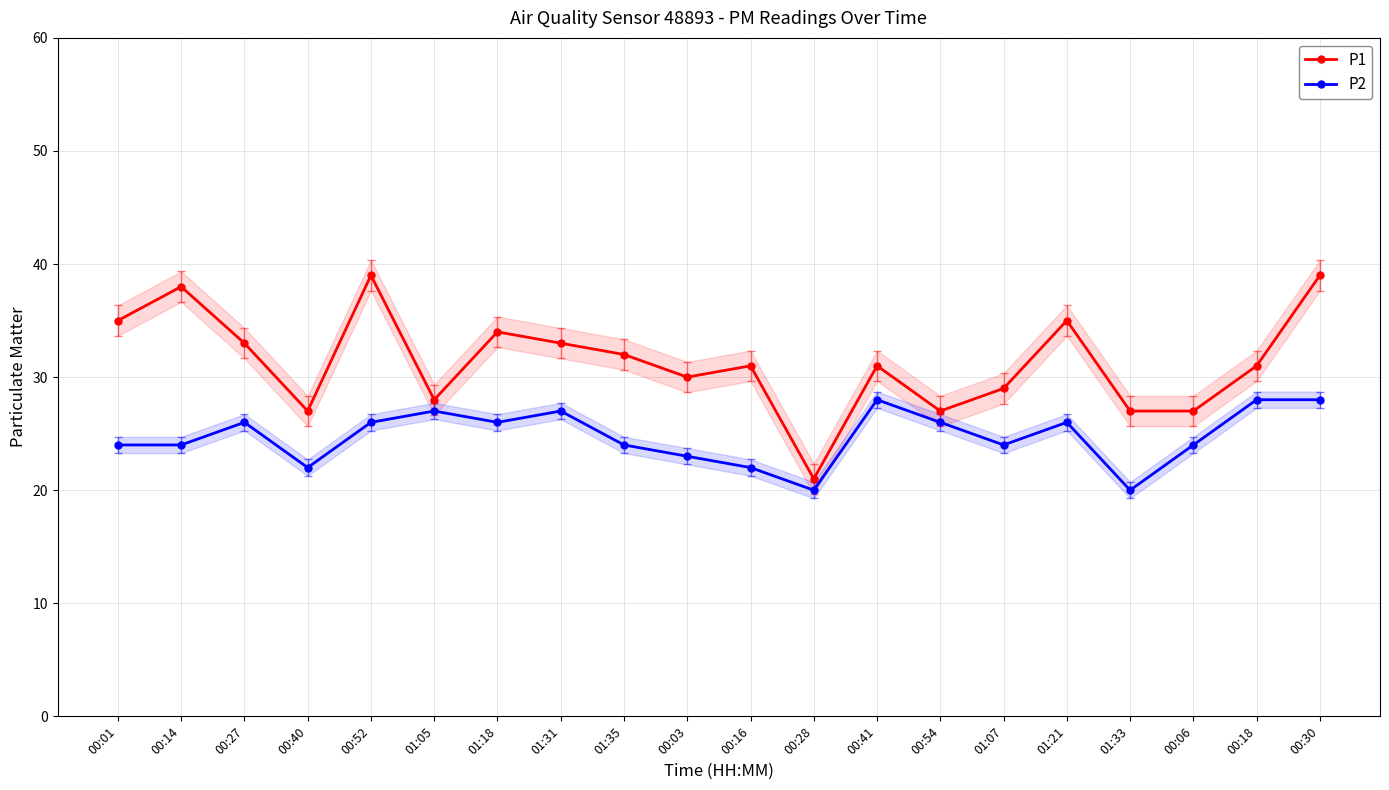

Reading left to right, list all the values displayed in this chart.

P1: 00:01=35	00:14=38	00:27=33	00:40=27	00:52=39	01:05=28	01:18=34	01:31=33	01:35=32	00:03=30	00:16=31	00:28=21	00:41=31	00:54=27	01:07=29	01:21=35	01:33=27	00:06=27	00:18=31	00:30=39
P2: 00:01=24	00:14=24	00:27=26	00:40=22	00:52=26	01:05=27	01:18=26	01:31=27	01:35=24	00:03=23	00:16=22	00:28=20	00:41=28	00:54=26	01:07=24	01:21=26	01:33=20	00:06=24	00:18=28	00:30=28